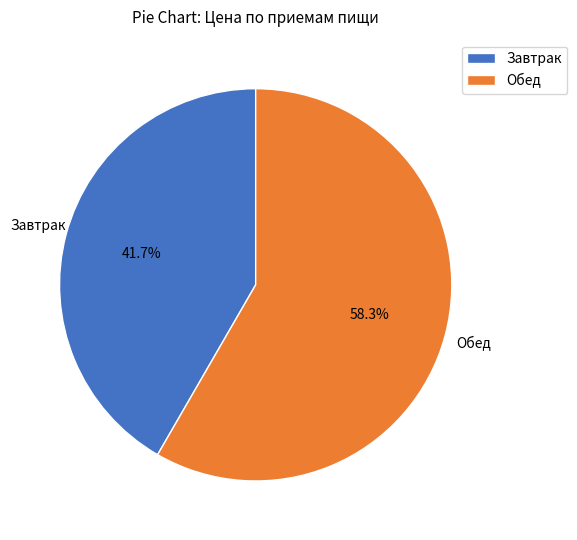

Is it true that Обед is 58% of the pie?

True